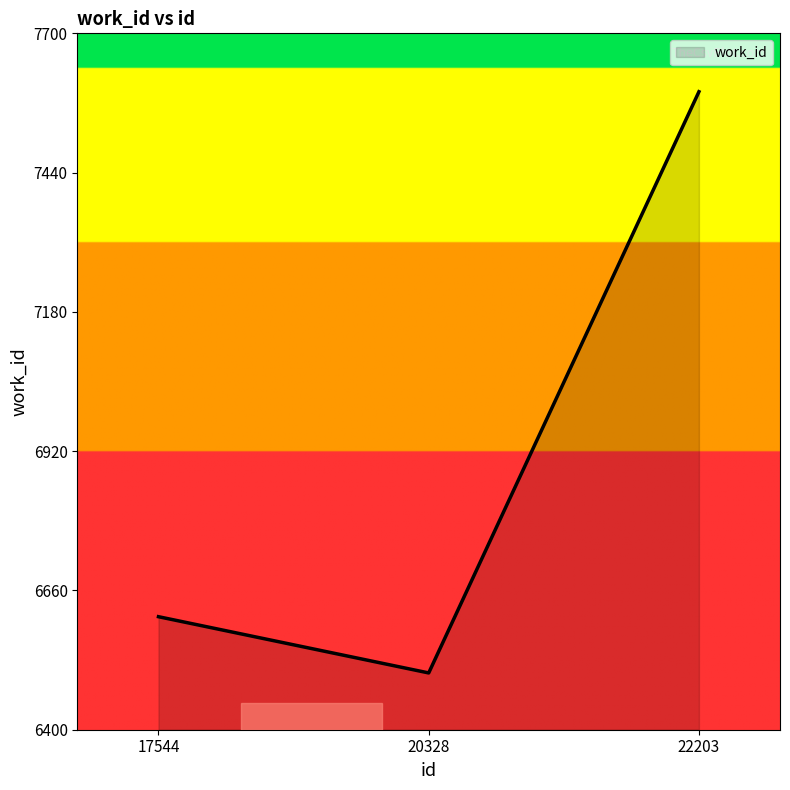

Does the chart display data point markers on the line(s)?

No